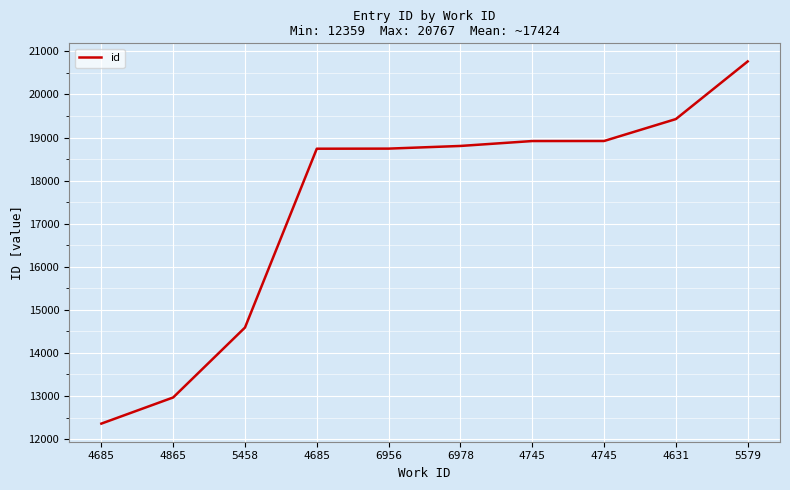

What is the difference between the second highest and minimum values?

7070